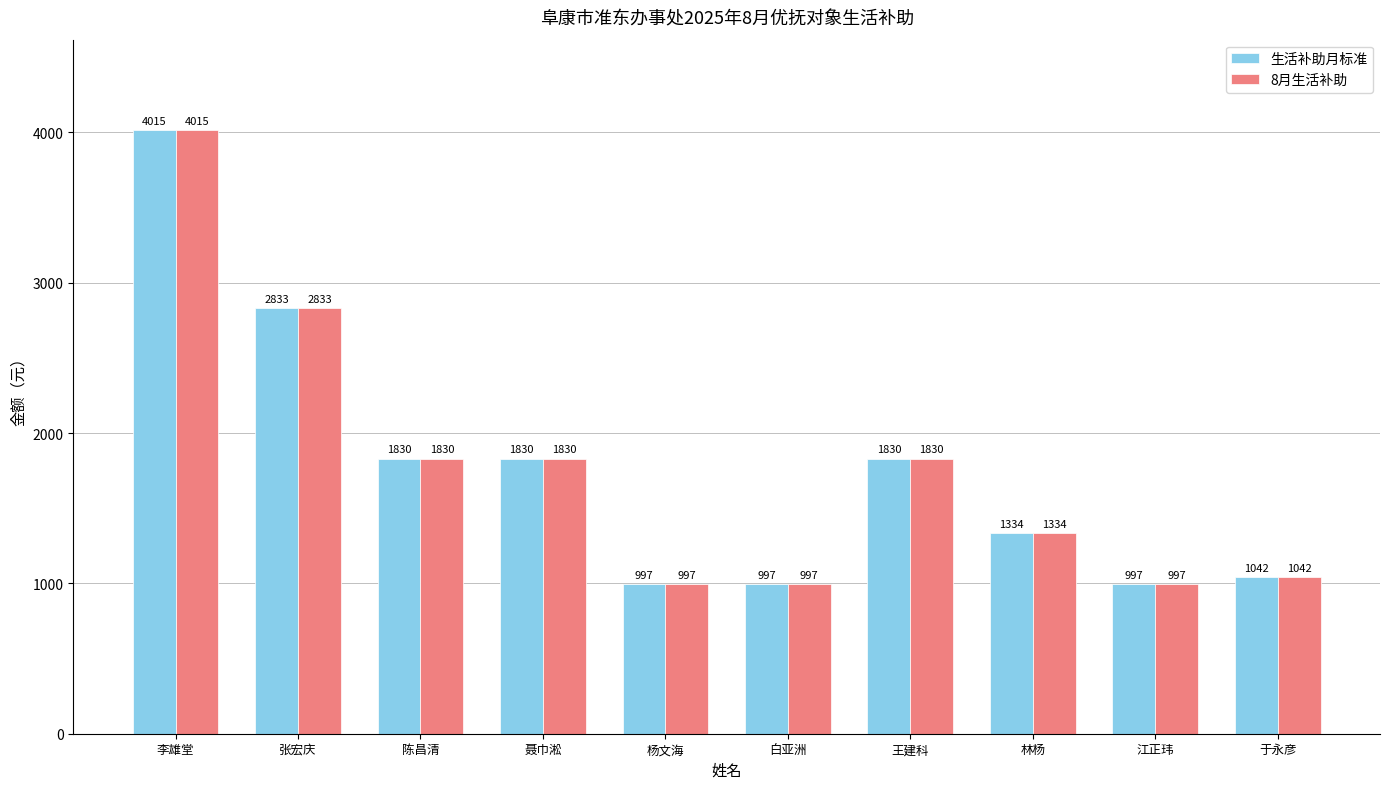

What value does the 生活补助月标准 series have at 聂巾淞?

1830